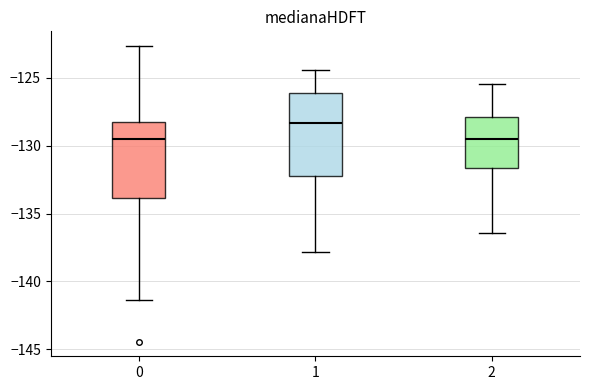

Where is the lower edge of the box at x = 1 on the y-axis? The values are not printed on the chart, so give them approximately, as read against the axis.

-132.0